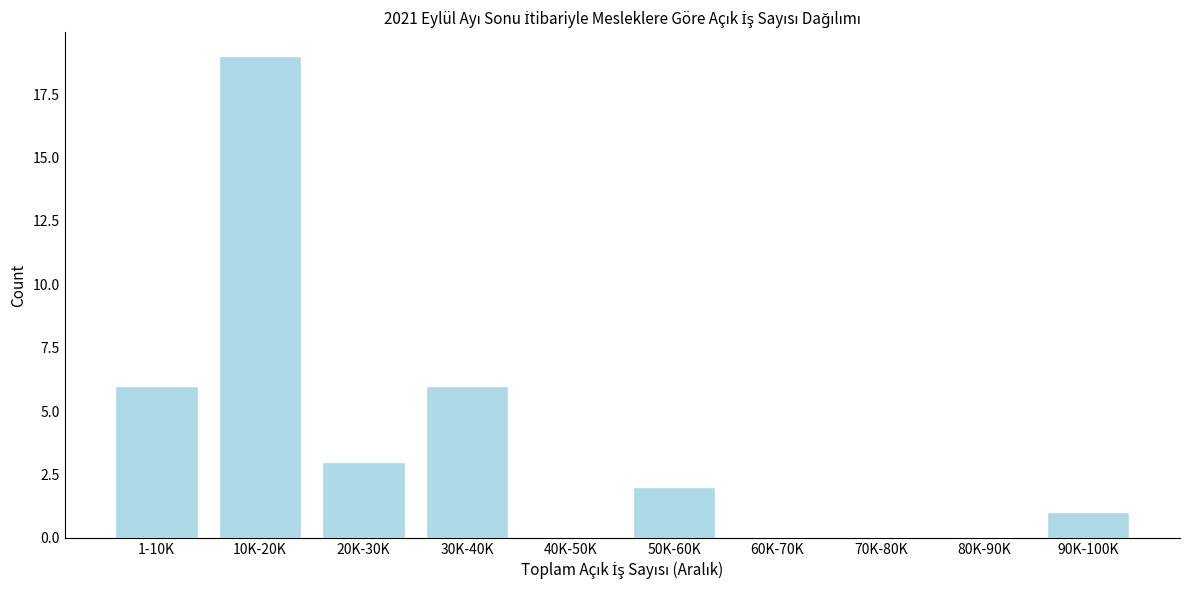

Reading left to right, extract all data points from this chart.

1-10K=6	10K-20K=19	20K-30K=3	30K-40K=6	40K-50K=0	50K-60K=2	60K-70K=0	70K-80K=0	80K-90K=0	90K-100K=1